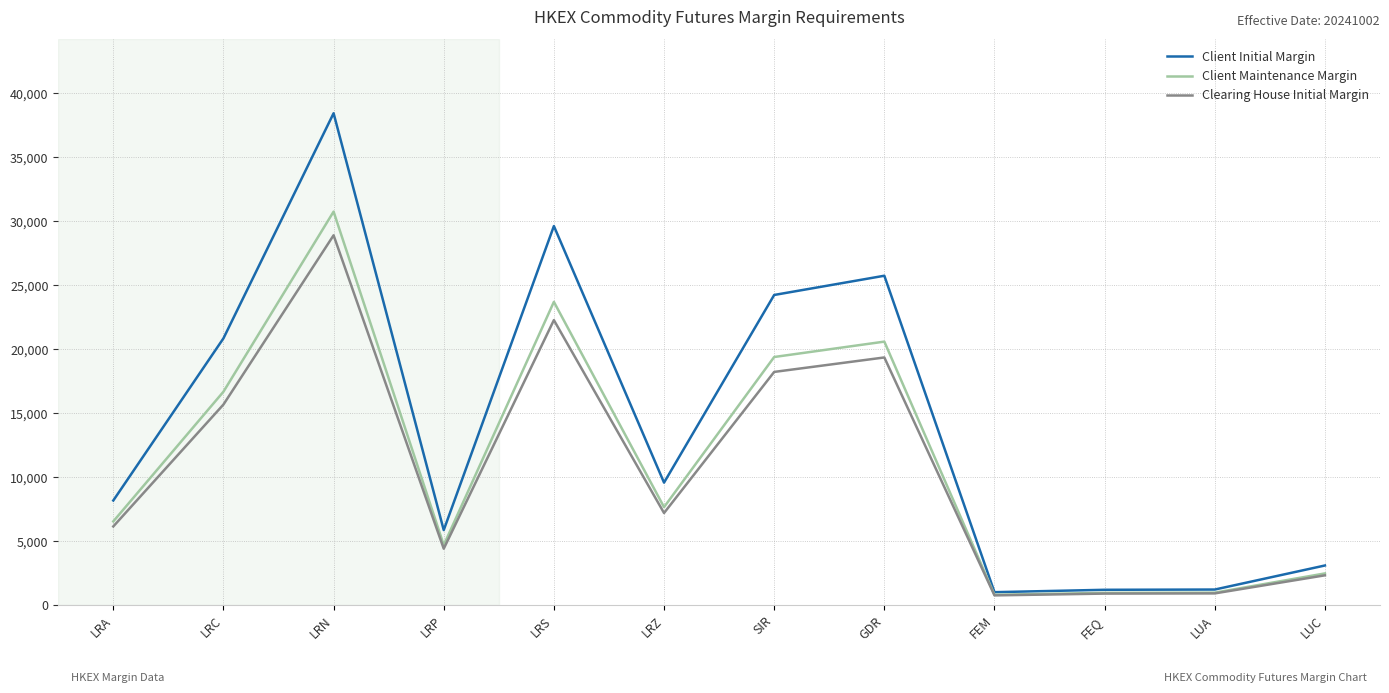

At which label does Client Initial Margin first exceed 9576?

LRC